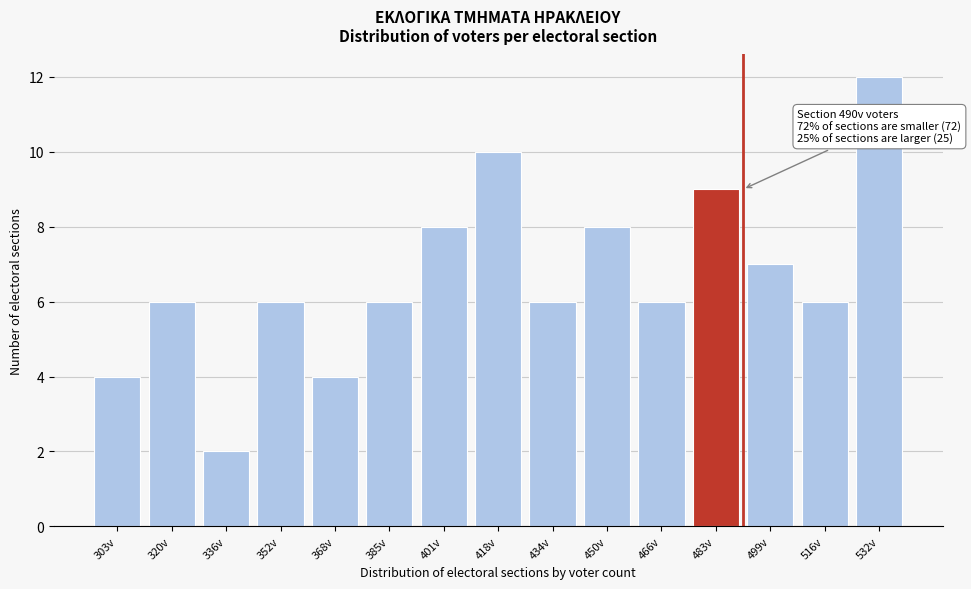

Reading left to right, transcribe all the data shown in this chart.

303v=4	320v=6	336v=2	352v=6	368v=4	385v=6	401v=8	418v=10	434v=6	450v=8	466v=6	483v=9	499v=7	516v=6	532v=12